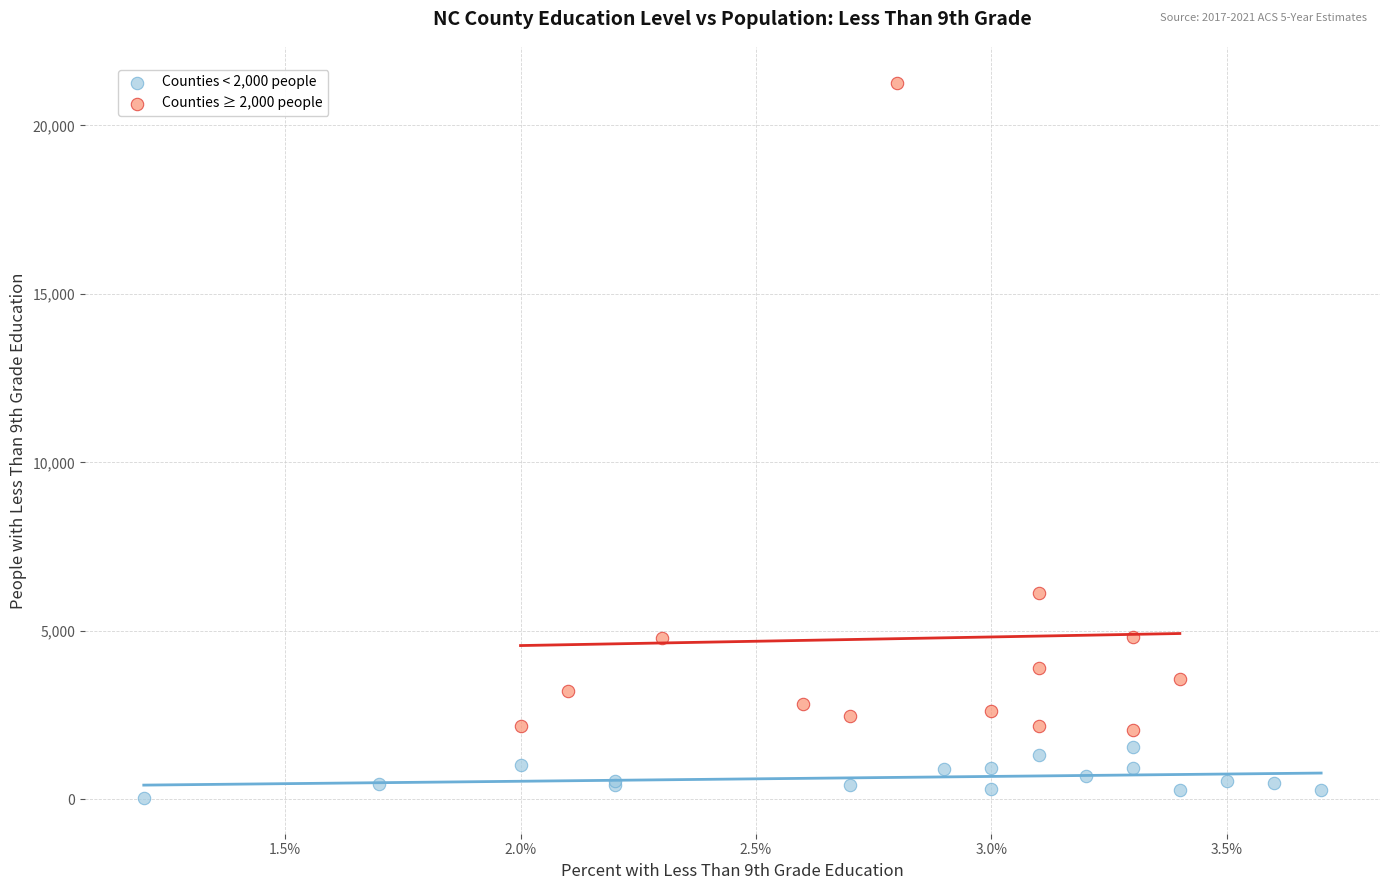

Which series contains the lowest Y value?

Counties < 2,000 people